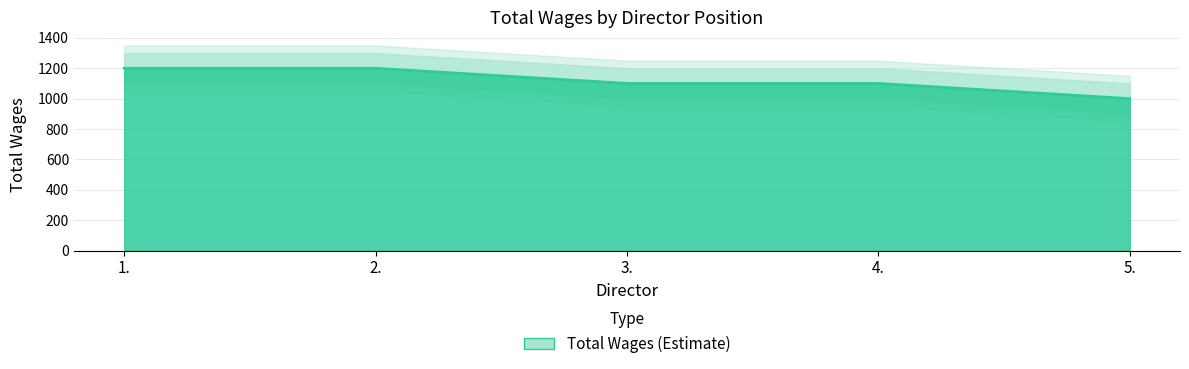

What is the label of the 3rd point from the left?

3.